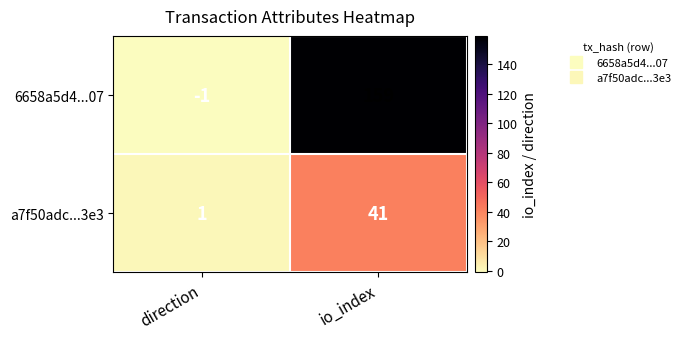

At which label does 6658a5d4...07 reach its peak?

io_index